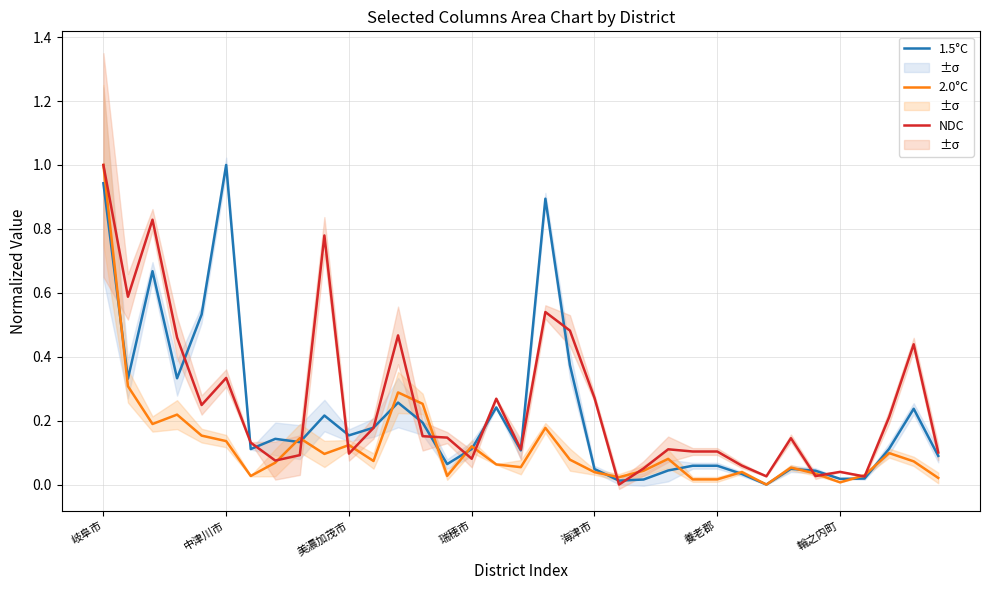

How many data points in NDC are above 0?

34